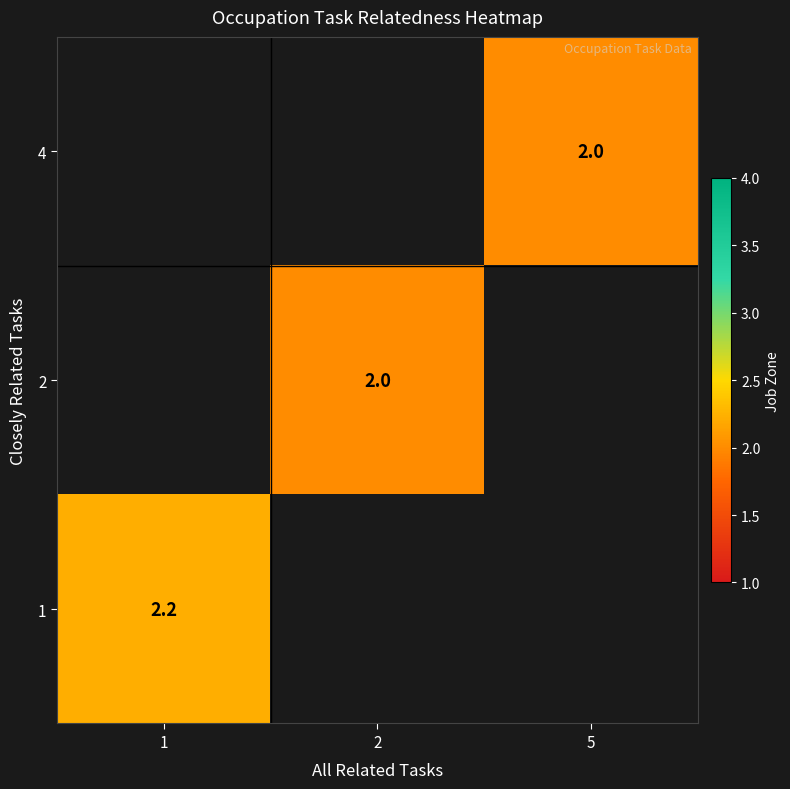

Is the value of 2 at 2 greater than the value of 1 at 1?

No